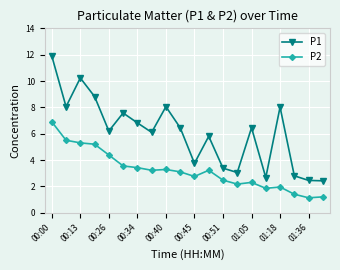

Which series has the largest total across all categories?

P1